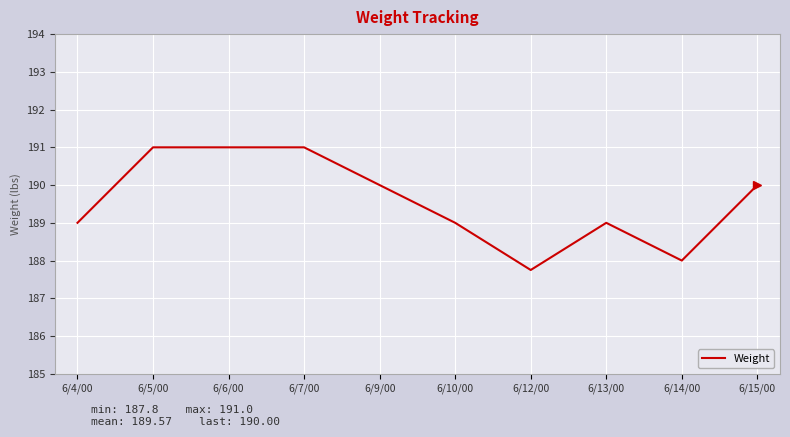

What is the average value?

189.6